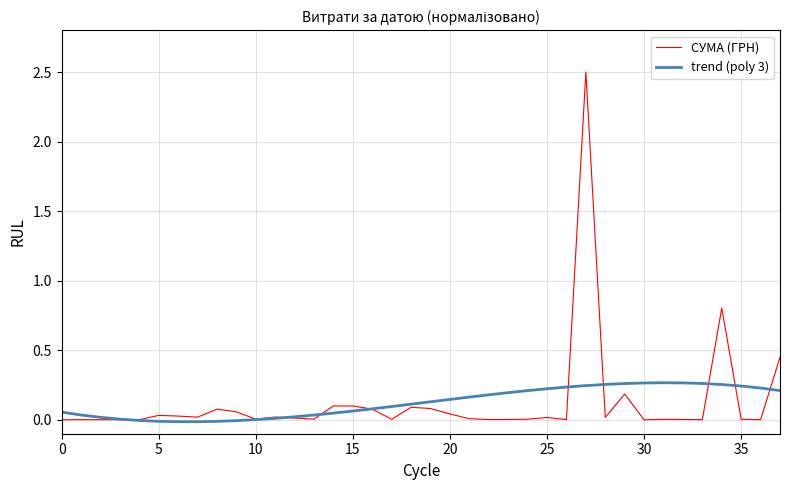

List the series in order of their peak value, highest first.

СУМА (ГРН), trend (poly 3)